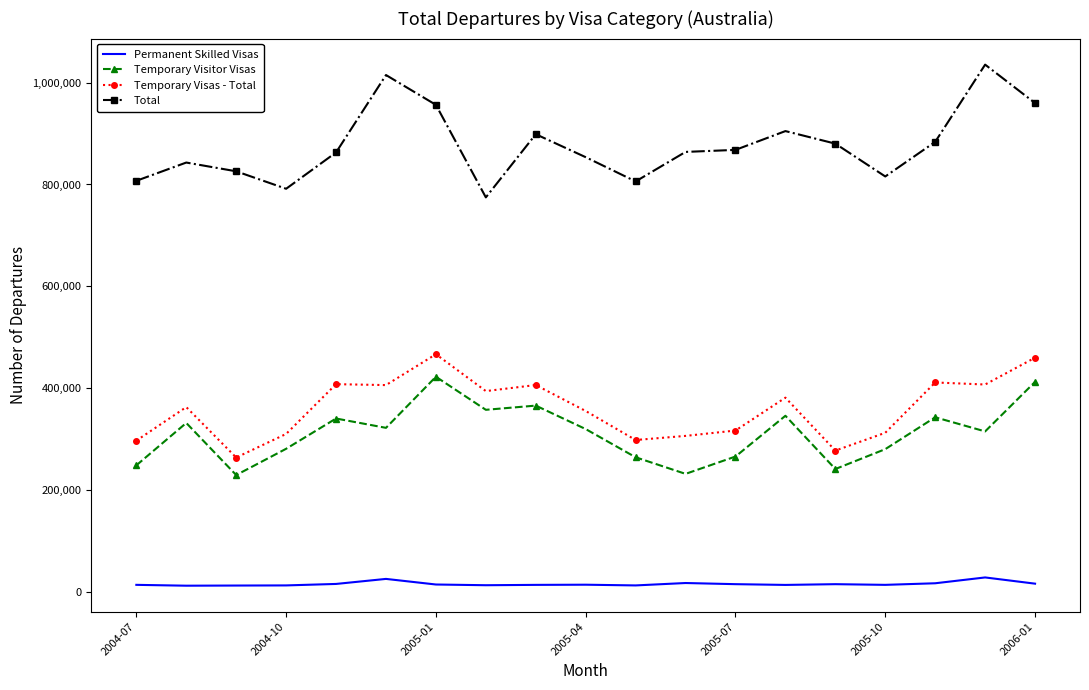

Which series has the largest total across all categories?

Total